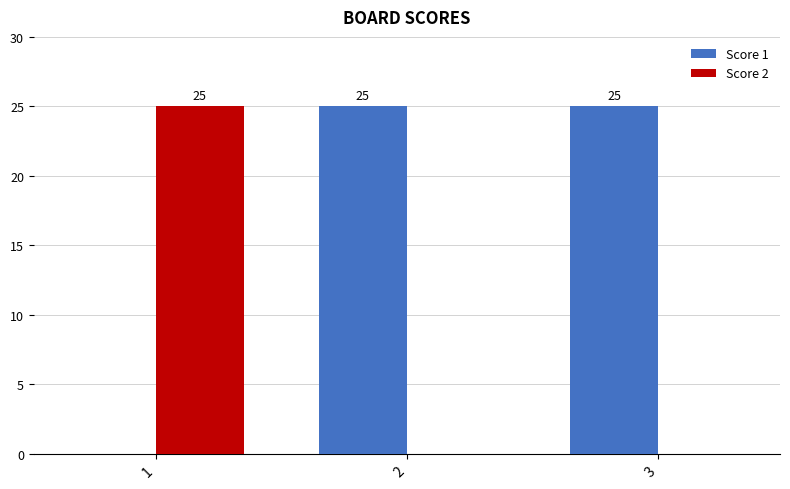

What is the greatest value displayed?

25